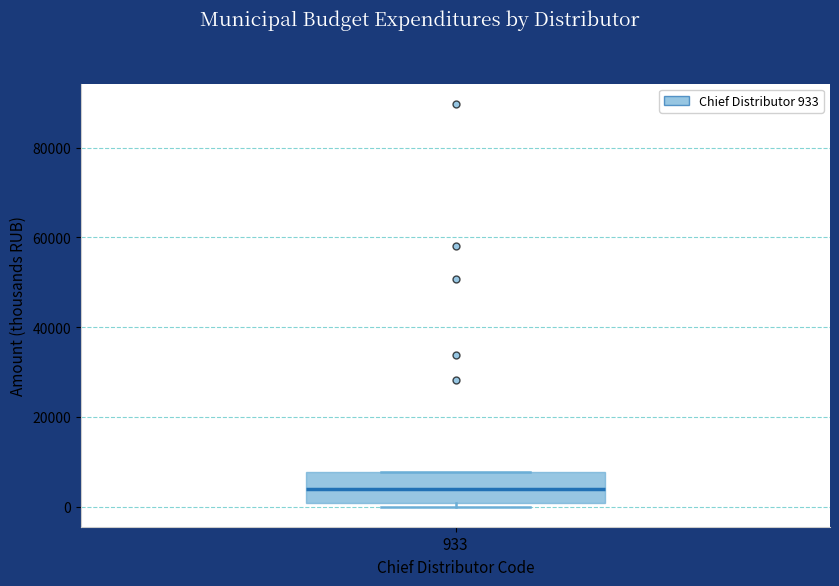

Transcribe this box plot: give where the median line is, the range the box spans, and where the two whiskers end, as read against the y-axis. The values are not printed on the chart, so give them approximately, as read against the axis.

median 4000, box 0 to 8000, whiskers 0 (just below the box's lower edge) to 8000